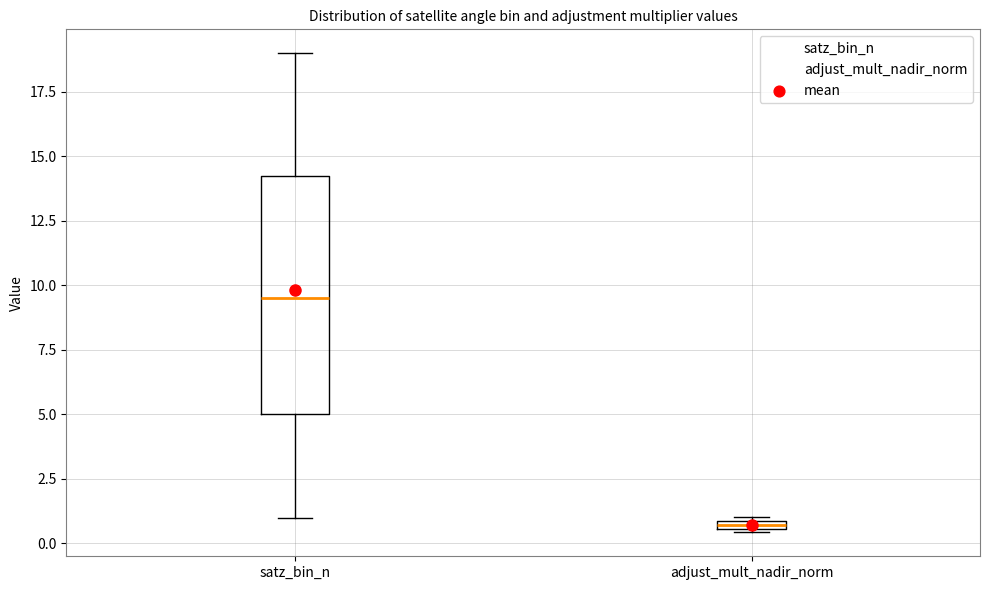

Which box has the highest median line?

satz_bin_n